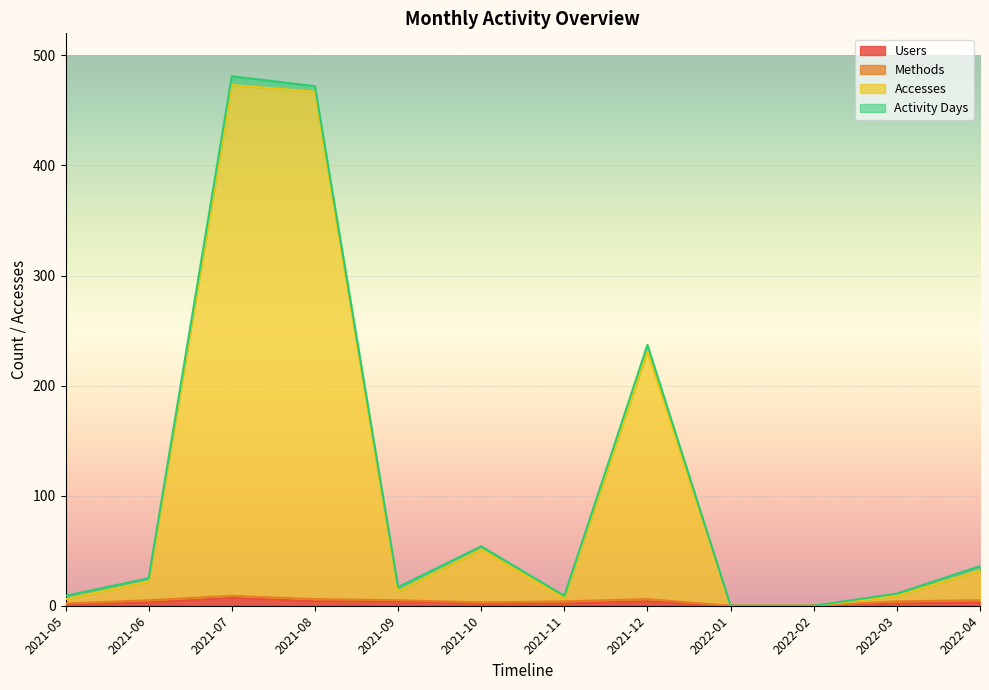

True or false: Users and Accesses intersect in this chart.

False